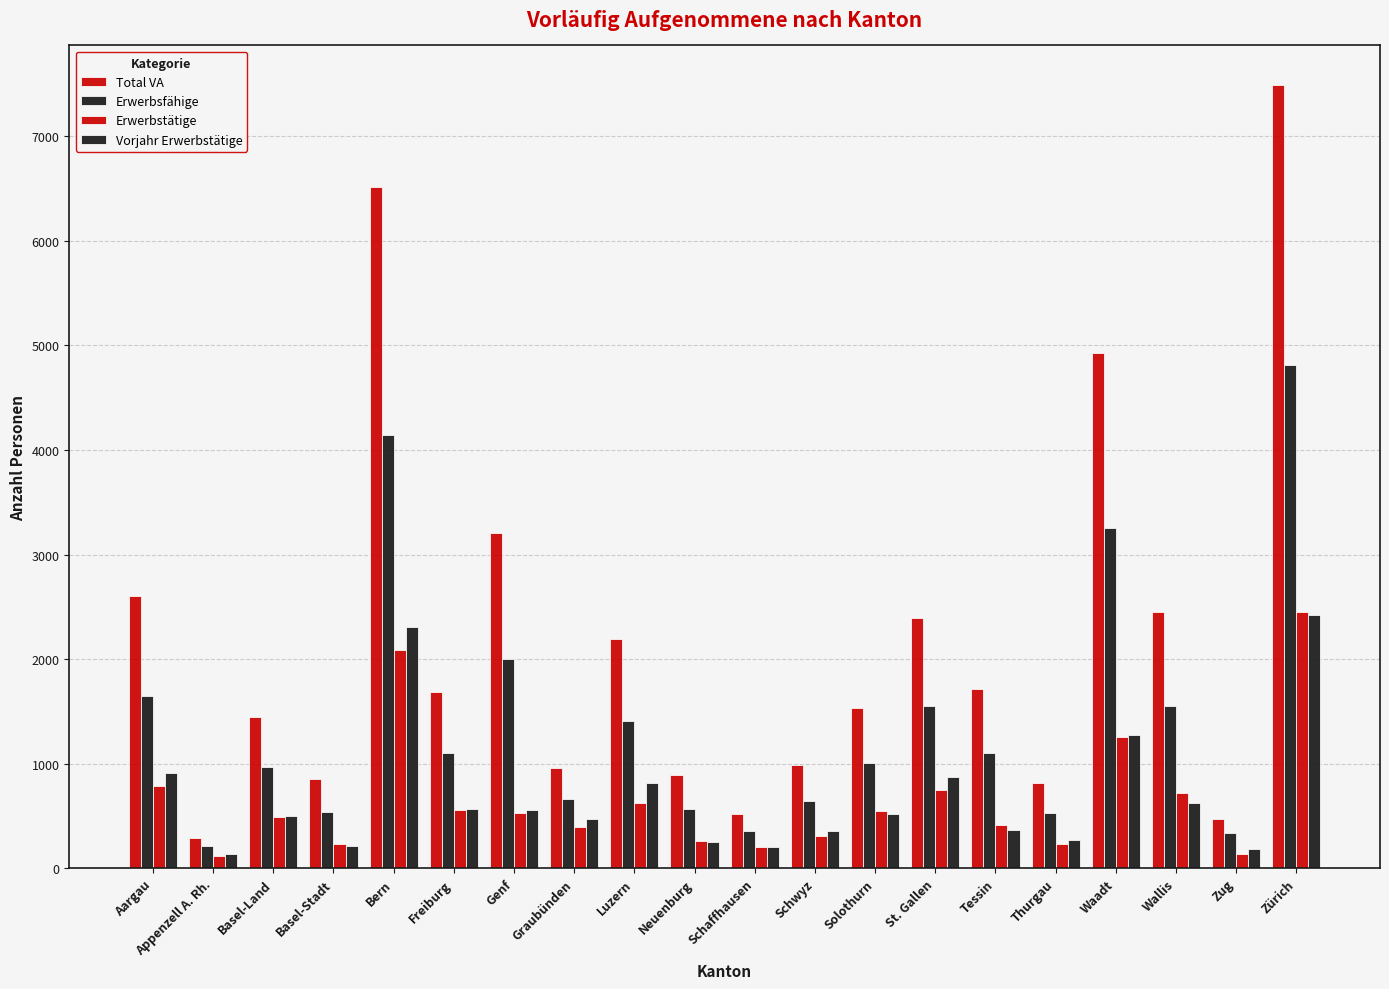

Is it true that Vorjahr Erwerbstätige equals 818 at Luzern?

True